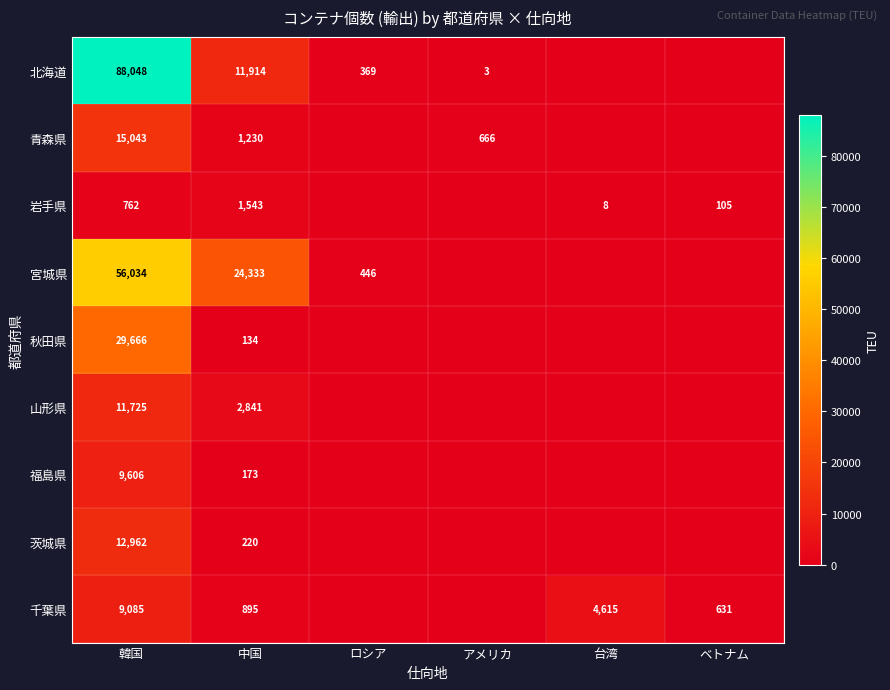

What is the spread (max minus min) of values at 台湾?

4615